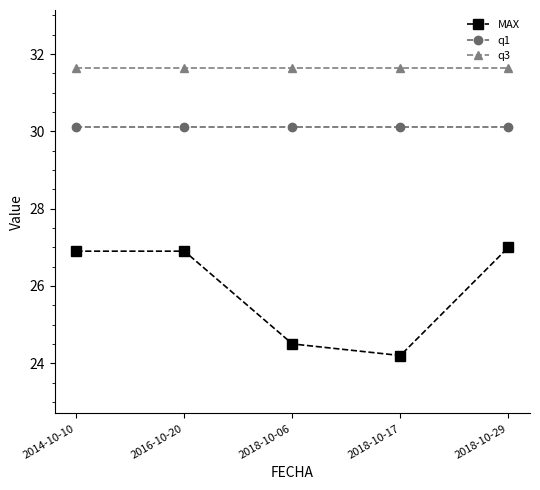

What is the maximum value for q1?

30.1